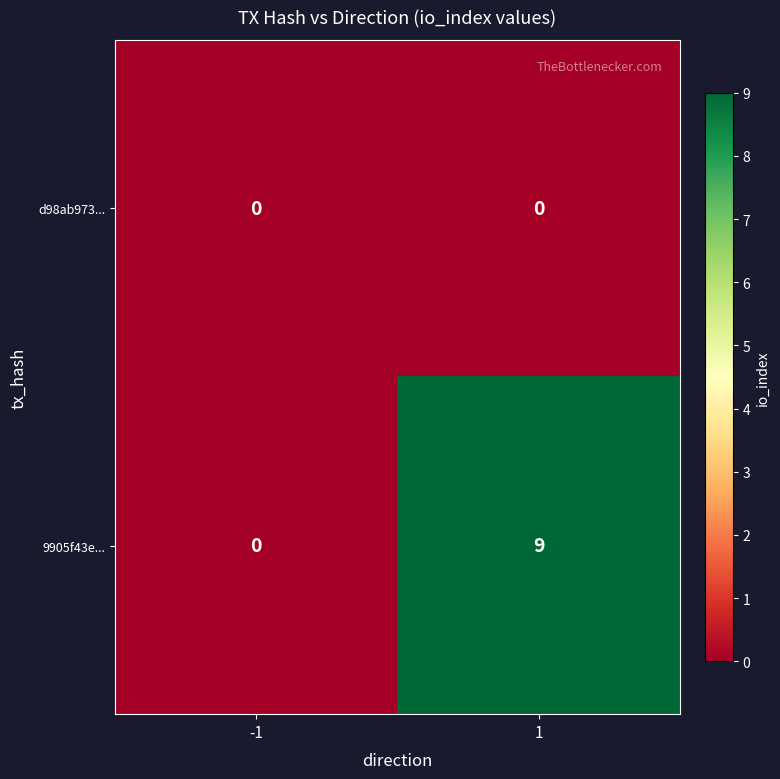

Count the number of data series in this chart.

2